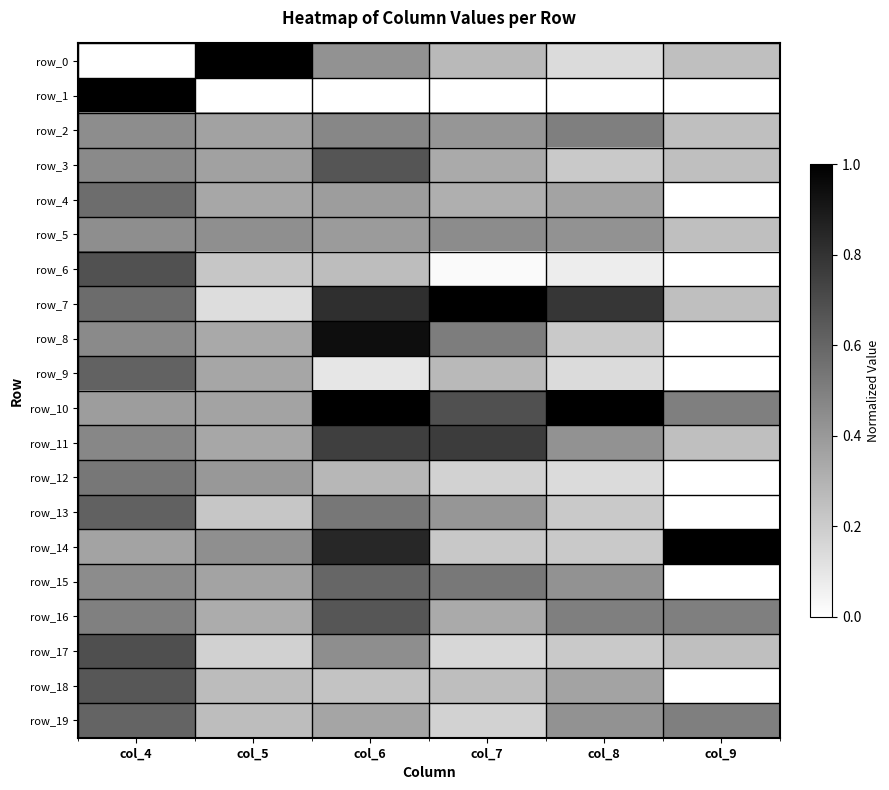

Count the number of categories in the chart.

6